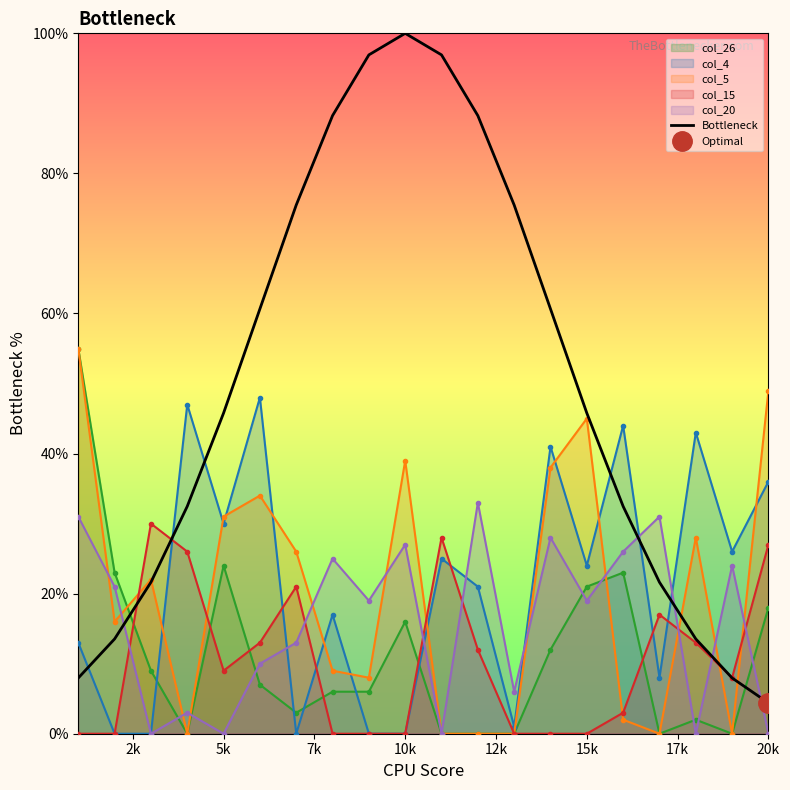

True or false: there are more than 1 points higher than both neighbors.

False